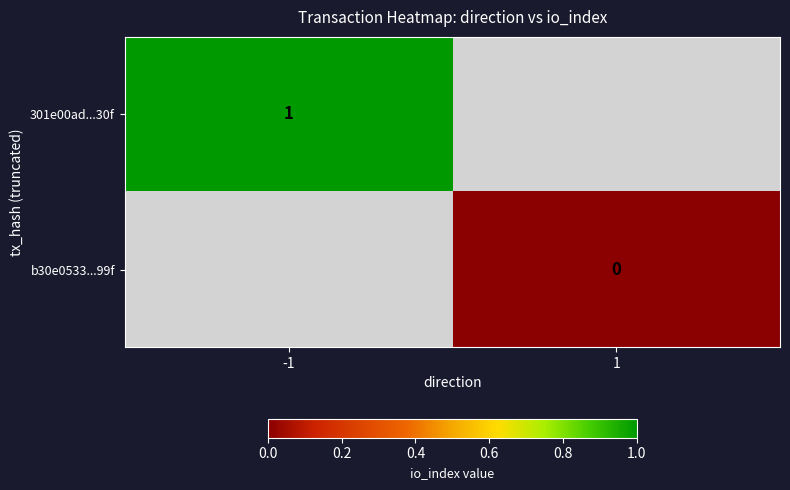

The 301e00ad...30f series shows 1 at -1. True or false?

True